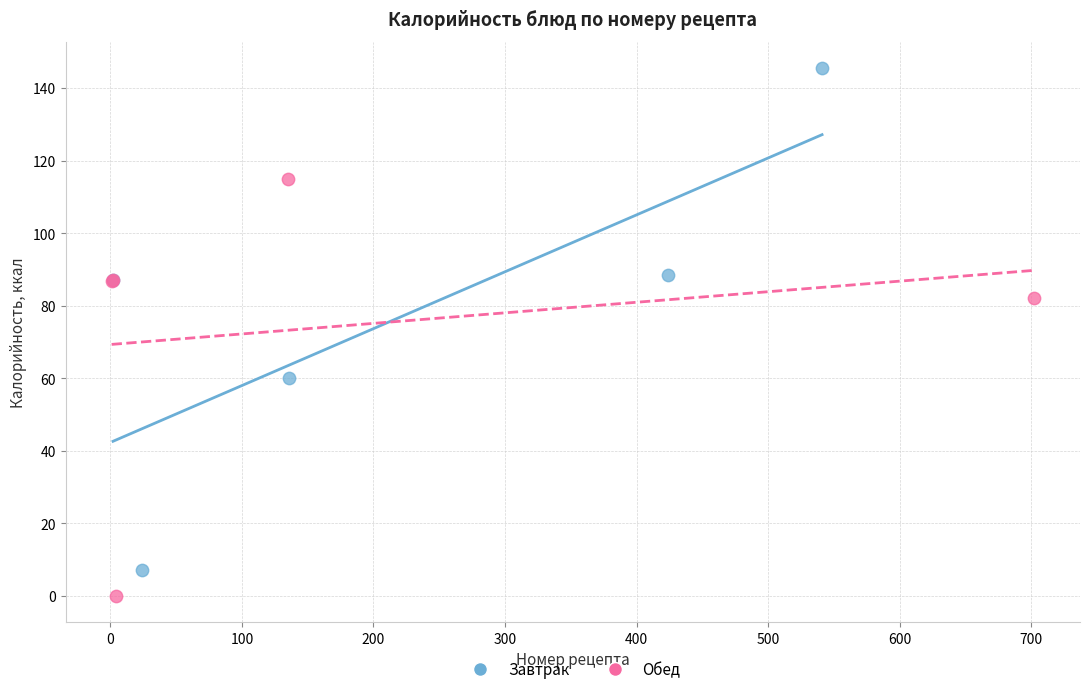

Which series reaches the maximum Y coordinate?

Завтрак